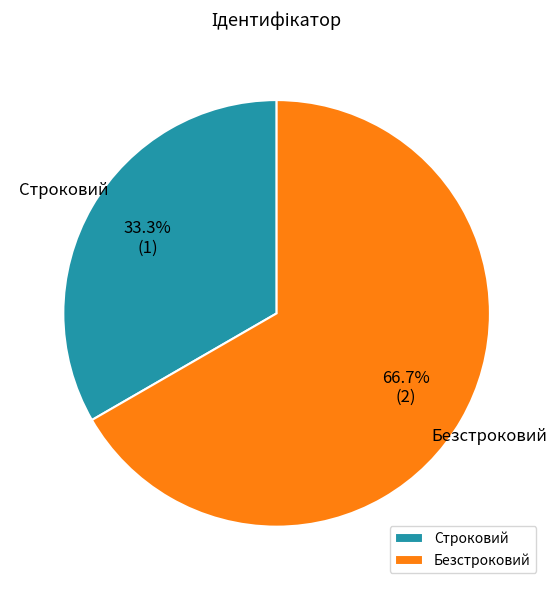

To the nearest percent, what is the difference between the largest and smallest slice percentages?

33%